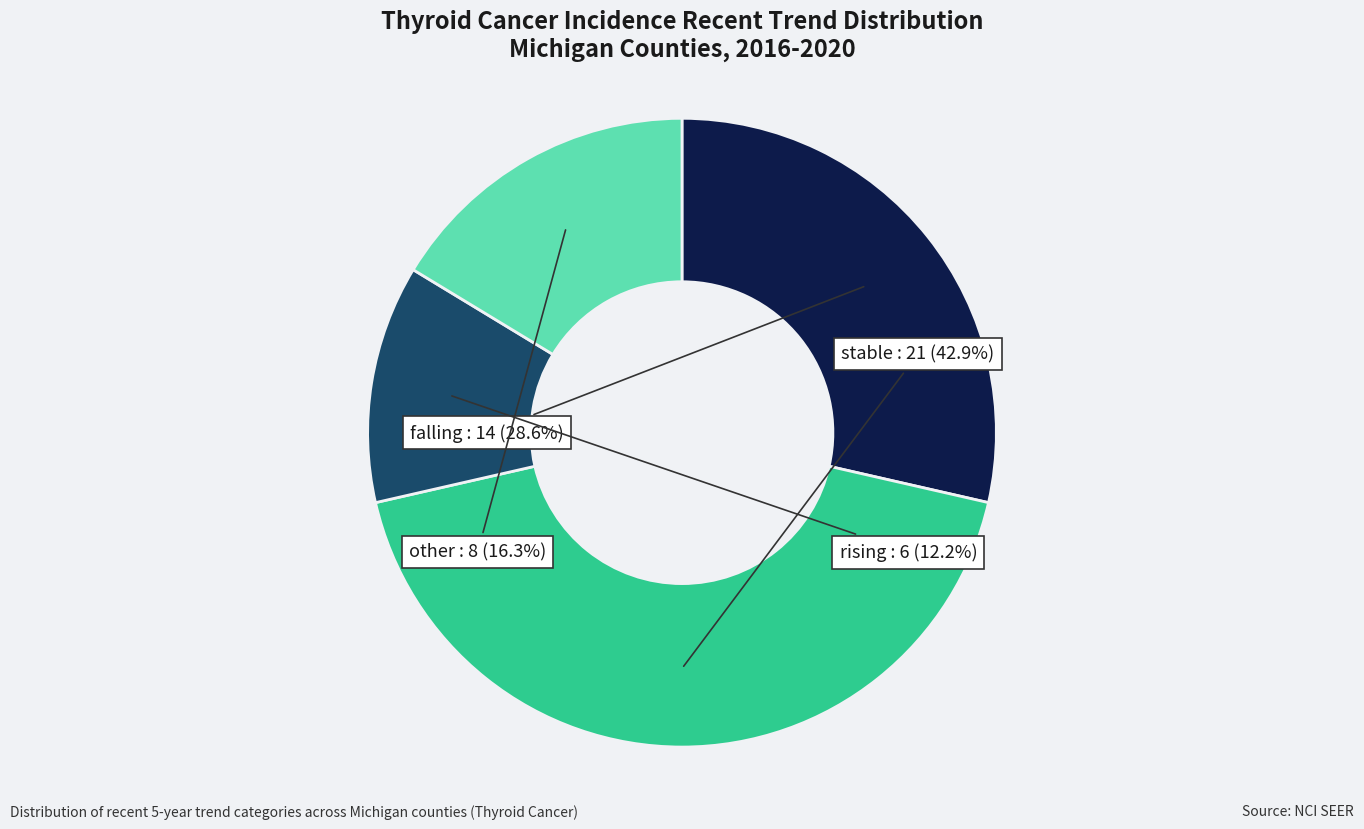

Is there any slice that represents more than half of the pie?

No